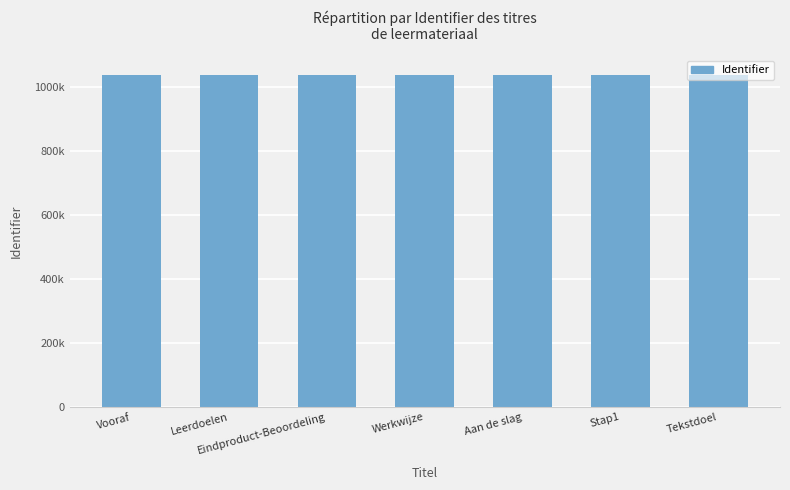

What position from the left is Aan de slag?

5